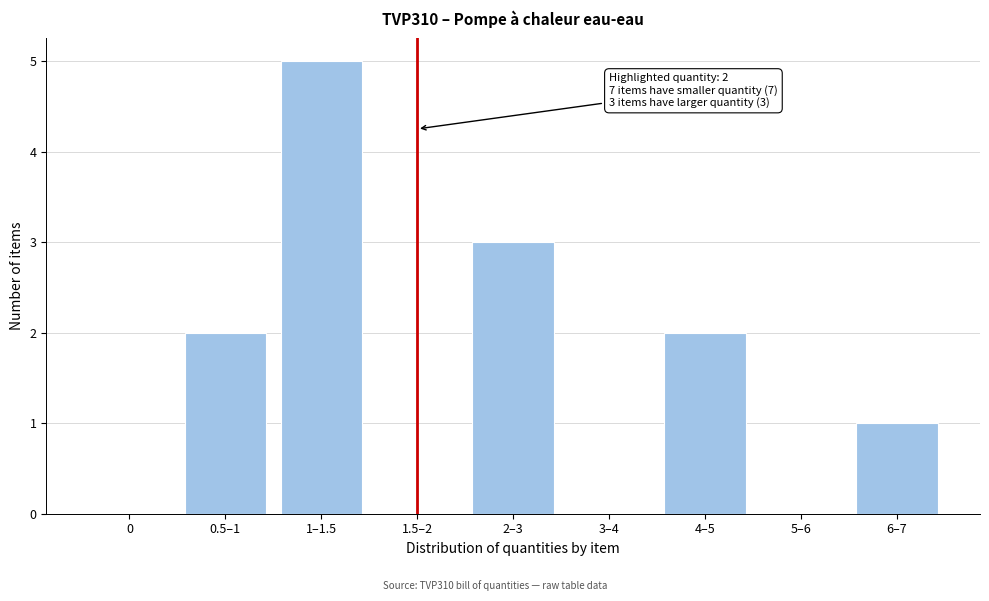

Reading right to left, transcribe all the data shown in this chart.

6–7=1	5–6=0	4–5=2	3–4=0	2–3=3	1.5–2=0	1–1.5=5	0.5–1=2	0=0